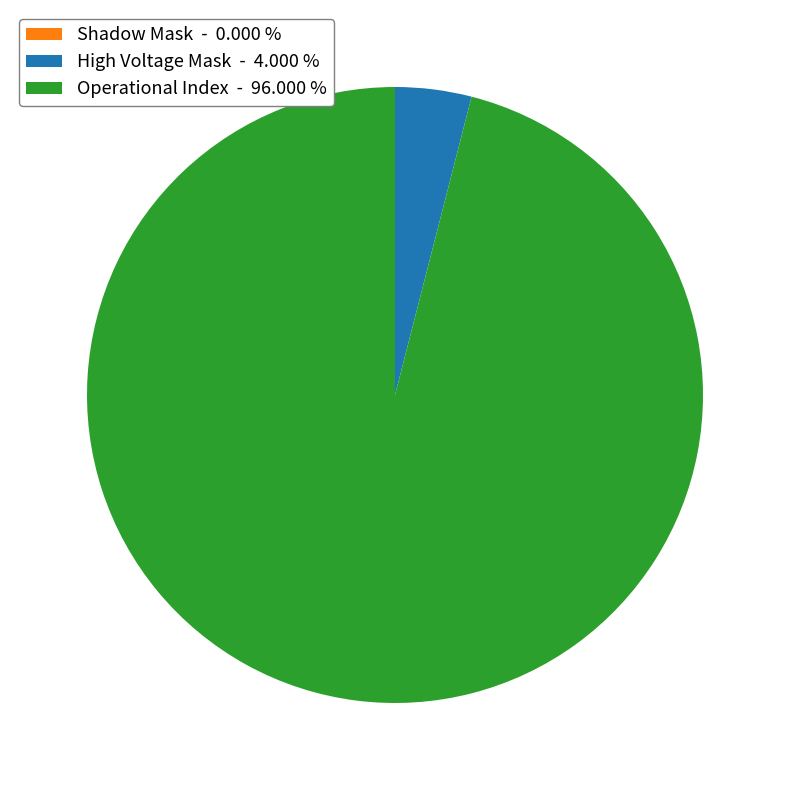

What is the largest slice in the pie chart?

Operational Index - 96.000 %